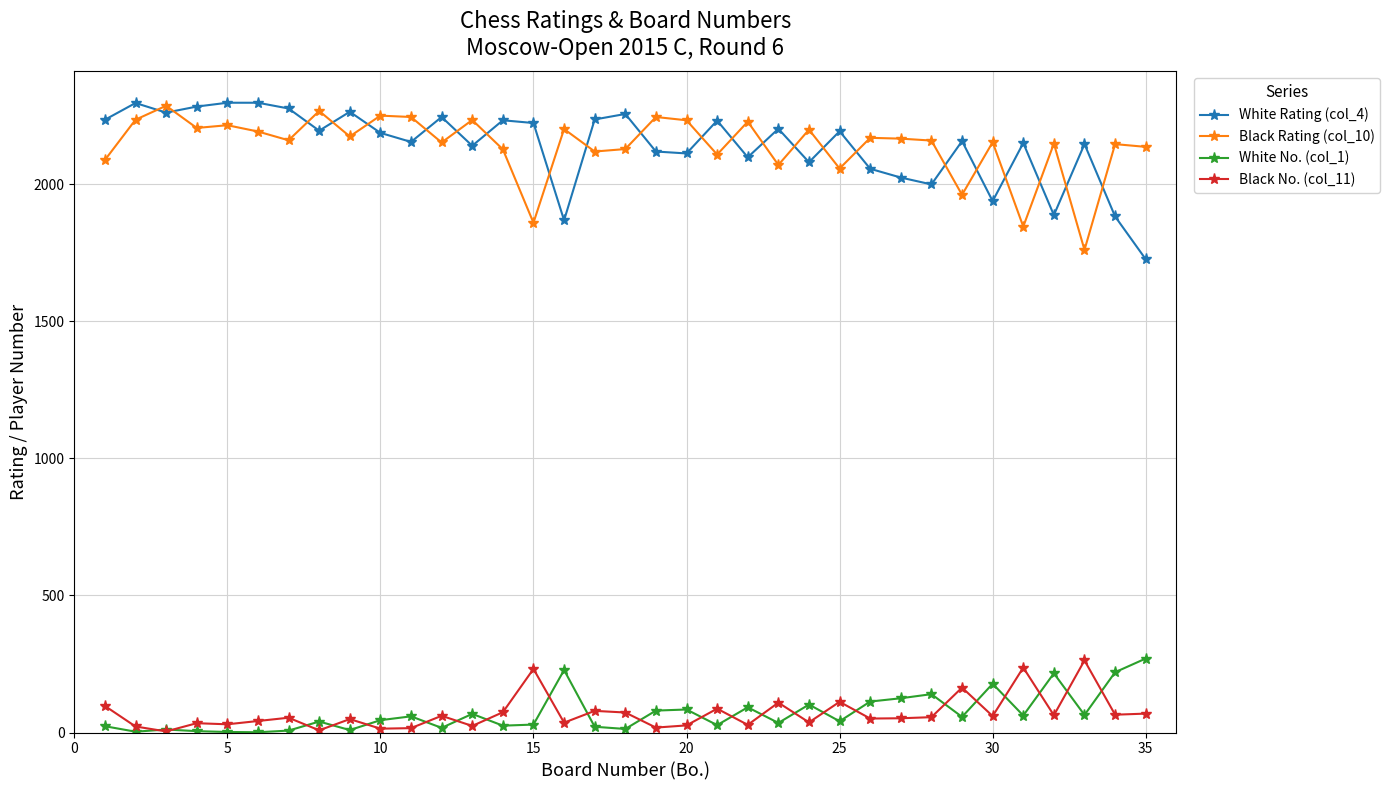

What is the greatest value displayed?

2298